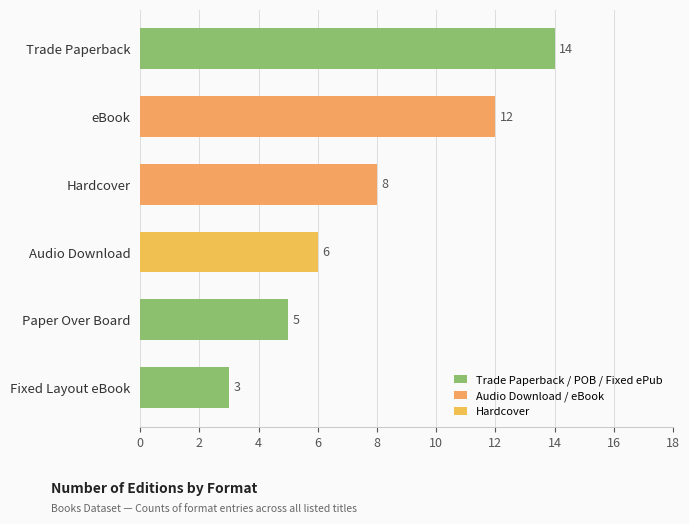

How many values are below 8?

3